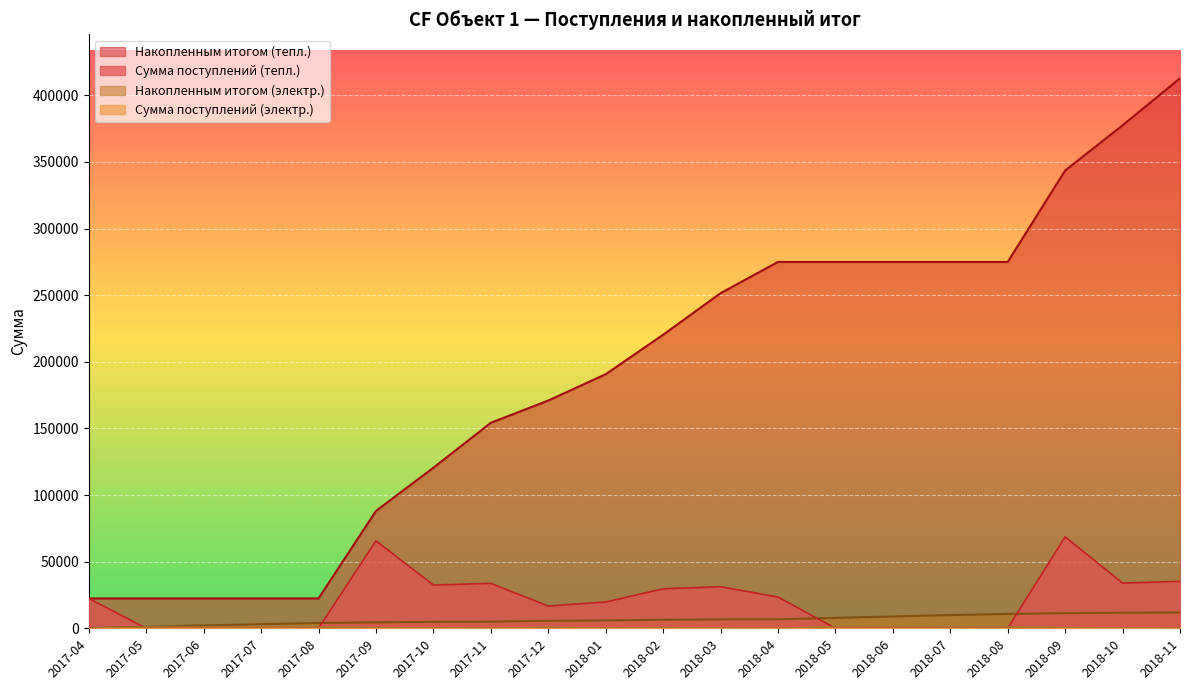

How many values in the Накопленным итогом (электр.) series are below 6414?

10